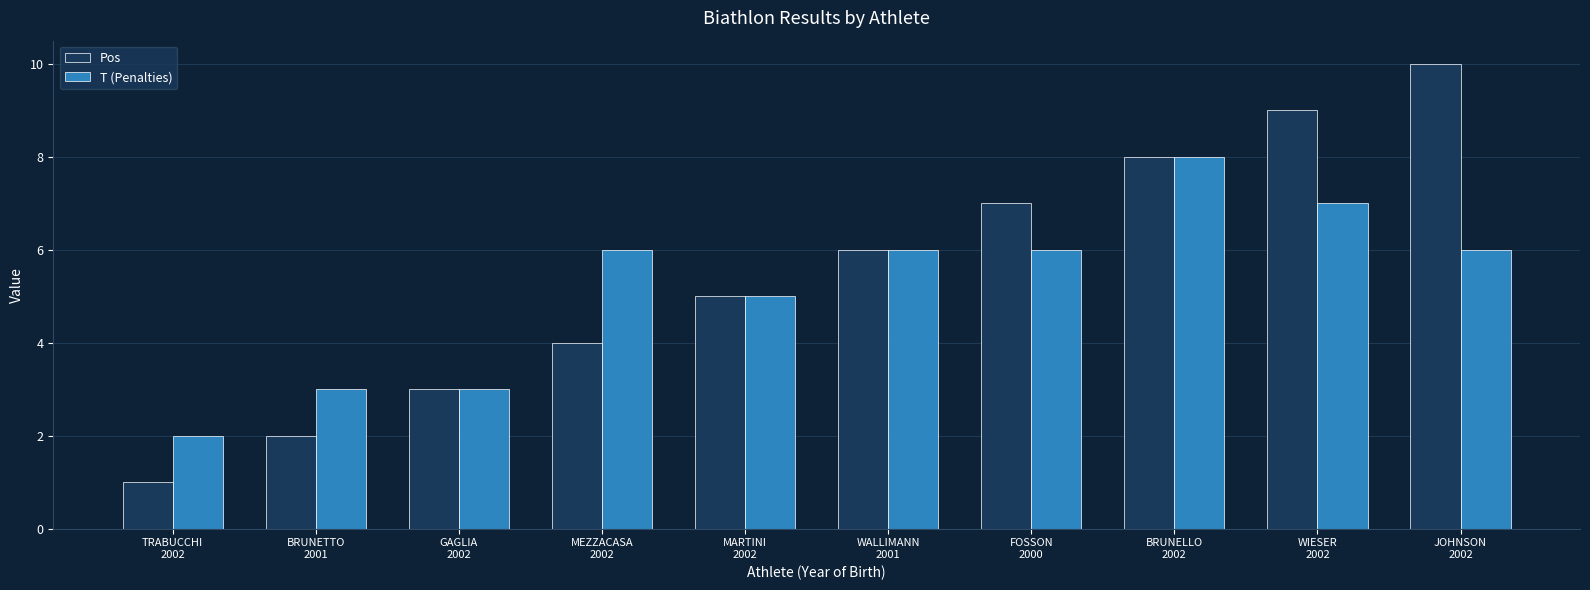

How many groups of bars are there?

10